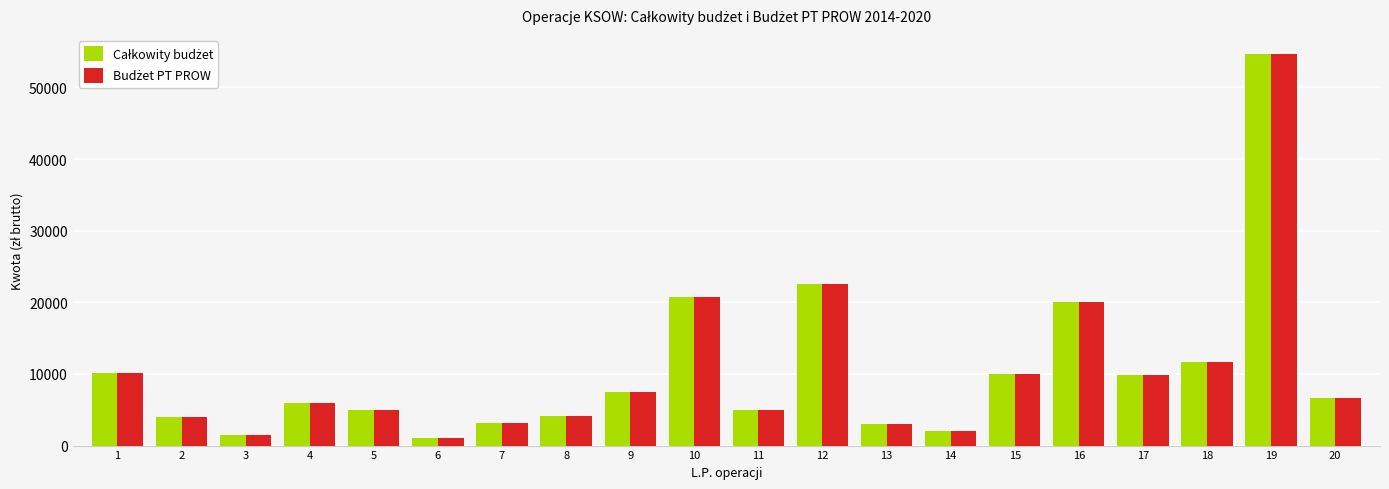

At which category is the sum across all series the highest?

19